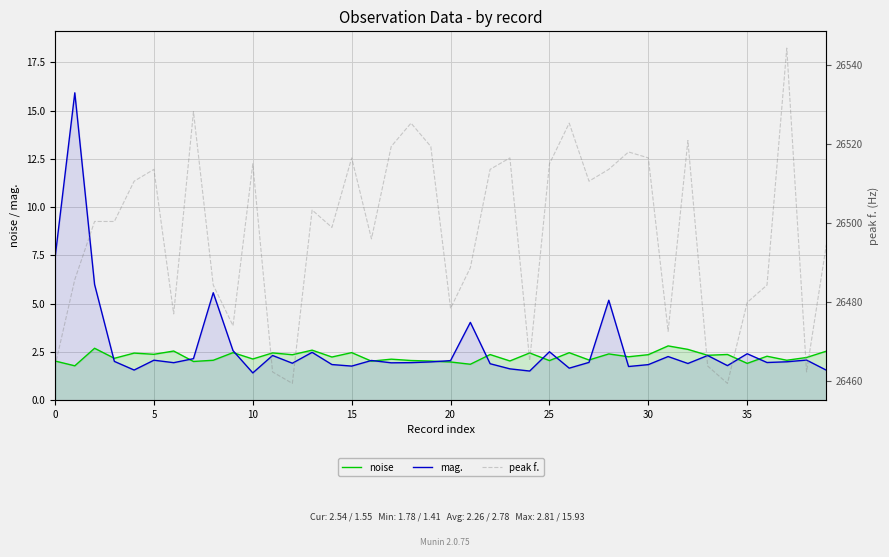

The mag. series shows 2.0 at 10. True or false?

False